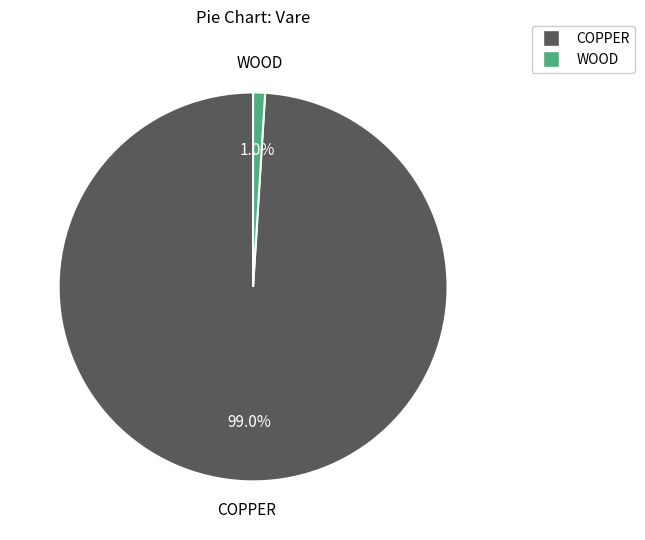

Is there a majority slice in this chart?

Yes